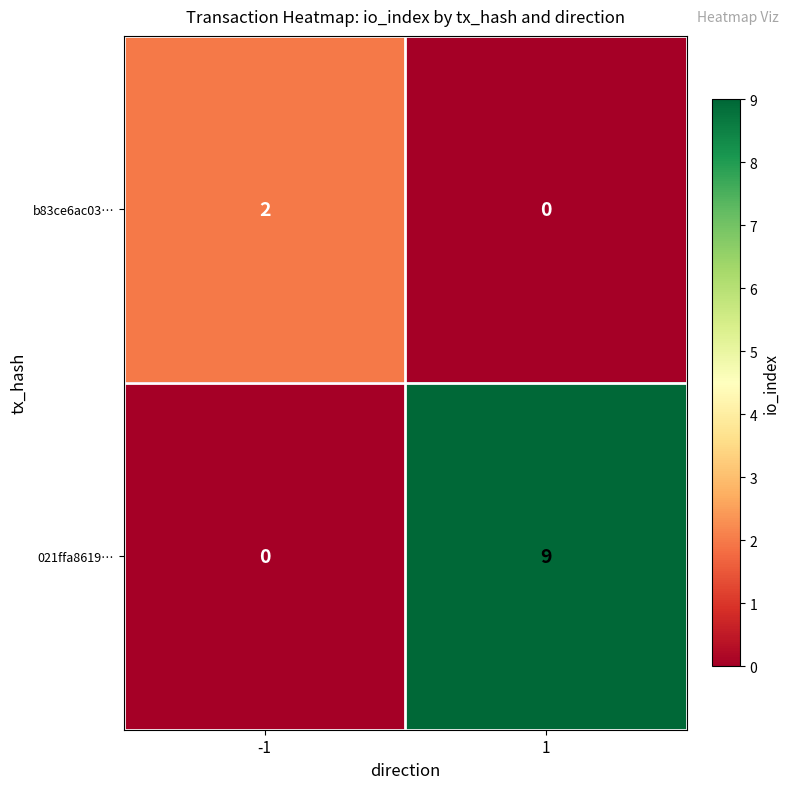

True or false: b83ce6ac03… has a value of -1 at 1.

False